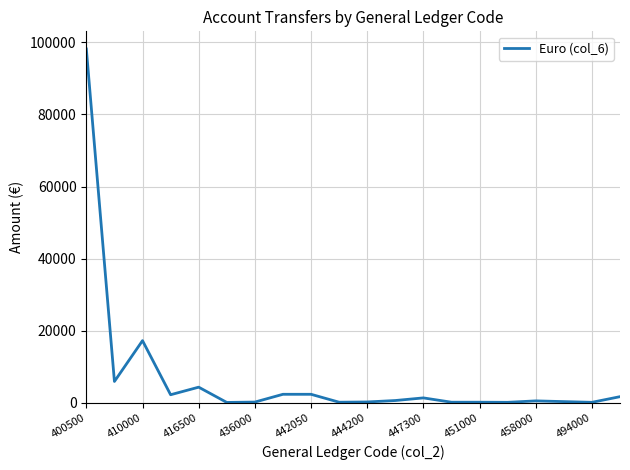

What is the difference between the maximum and minimum values?

98109